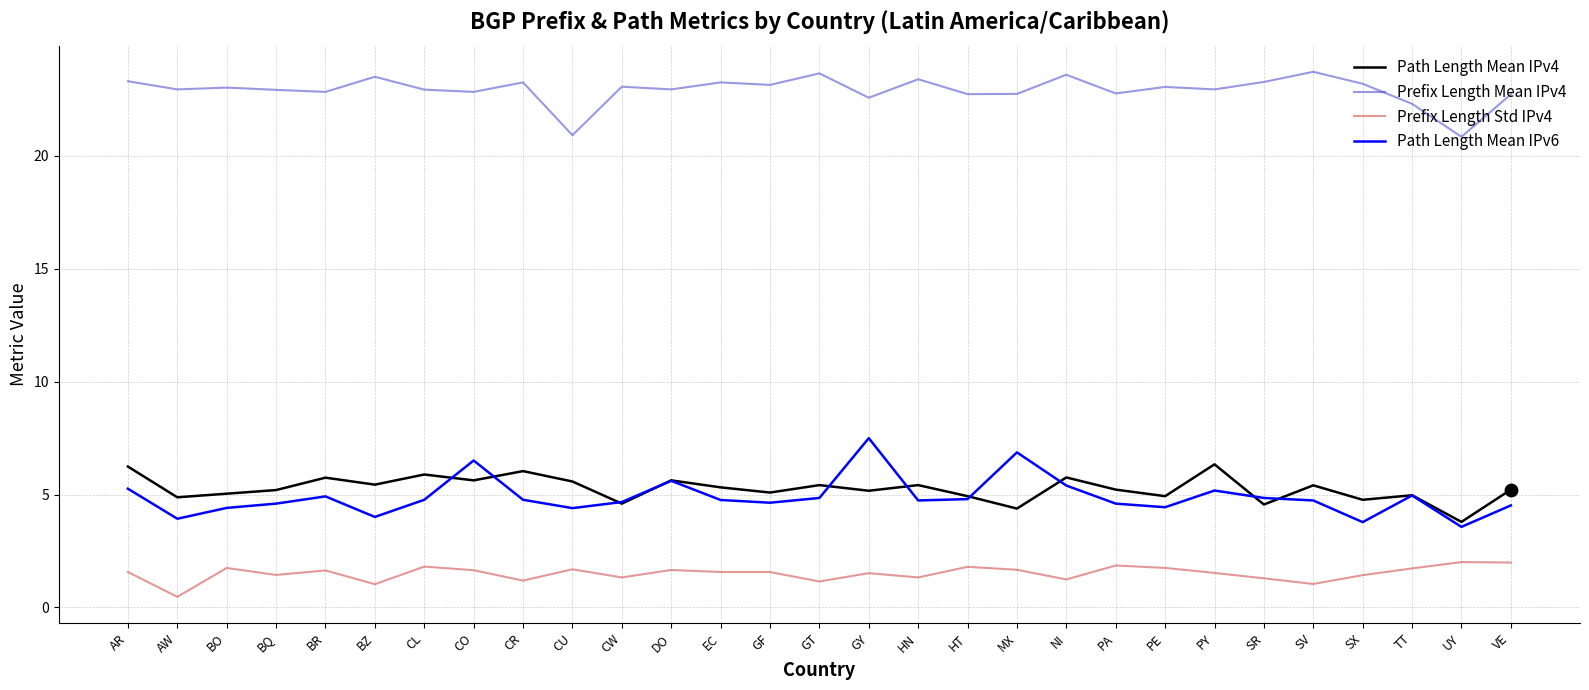

The Path Length Mean IPv4 series shows 6.8 at MX. True or false?

False